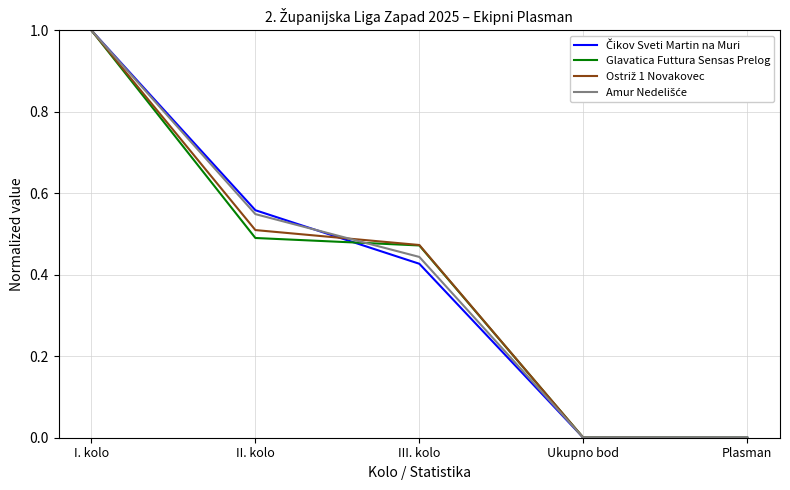

What is the total value across all series at II. kolo?

2.1